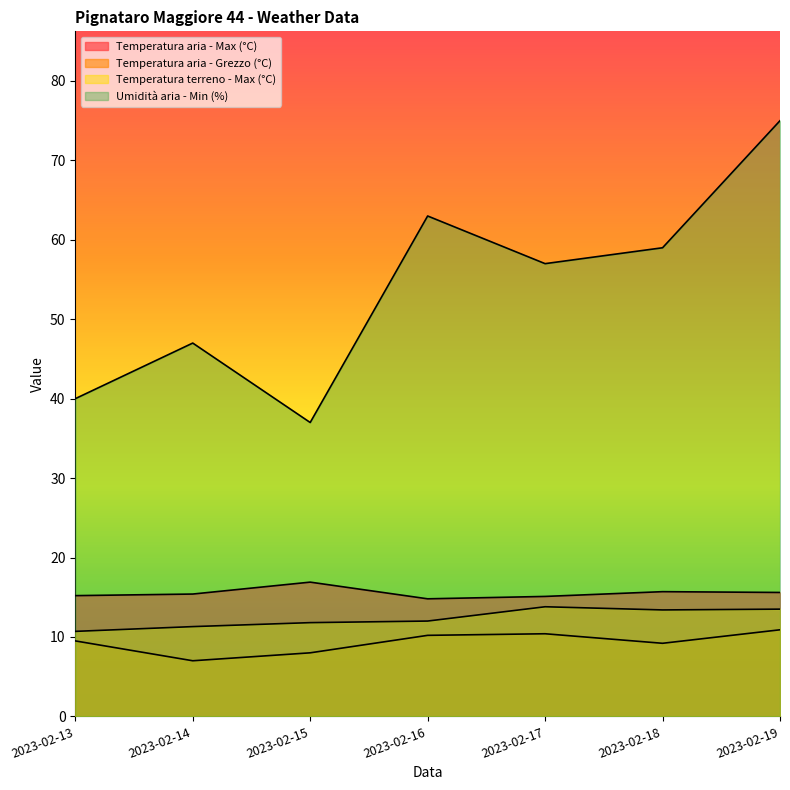

True or false: Temperatura aria - Max (°C) and Umidità aria - Min (%) intersect in this chart.

False